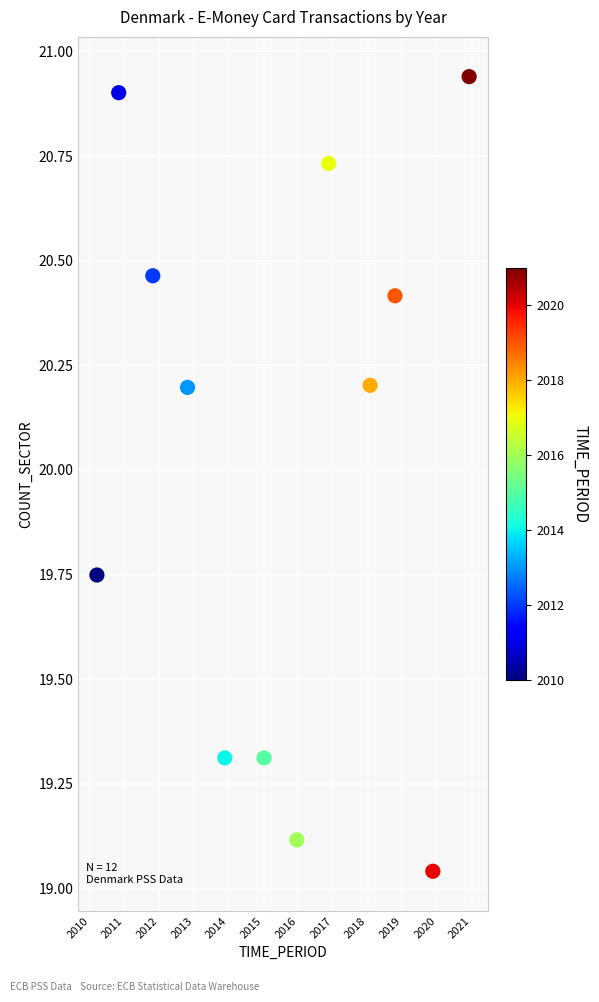

What is the range of Y values (max minus min)?

1.9